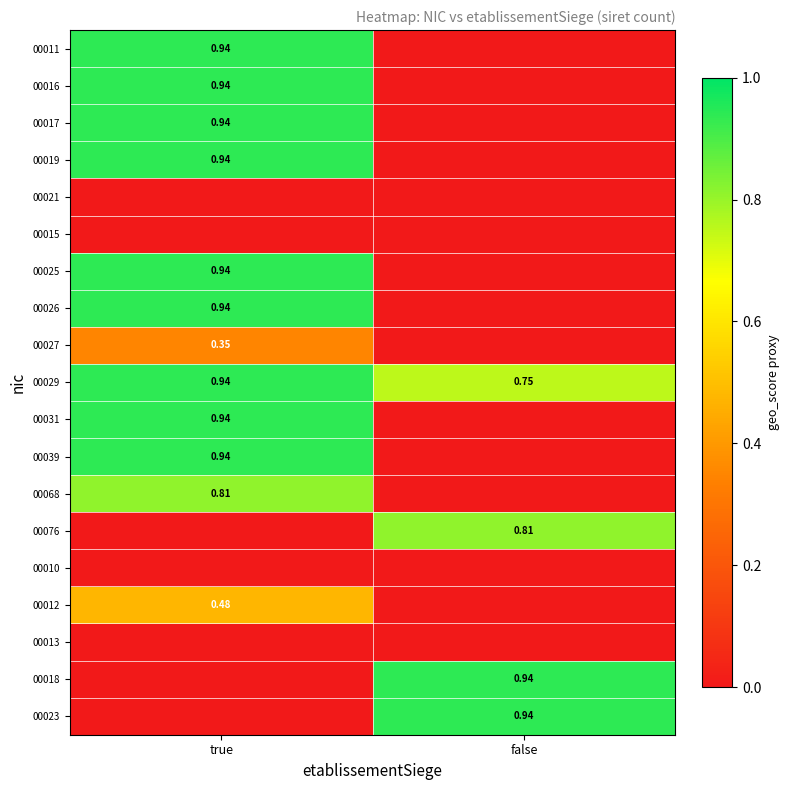

What is the spread (max minus min) of values at true?

0.9